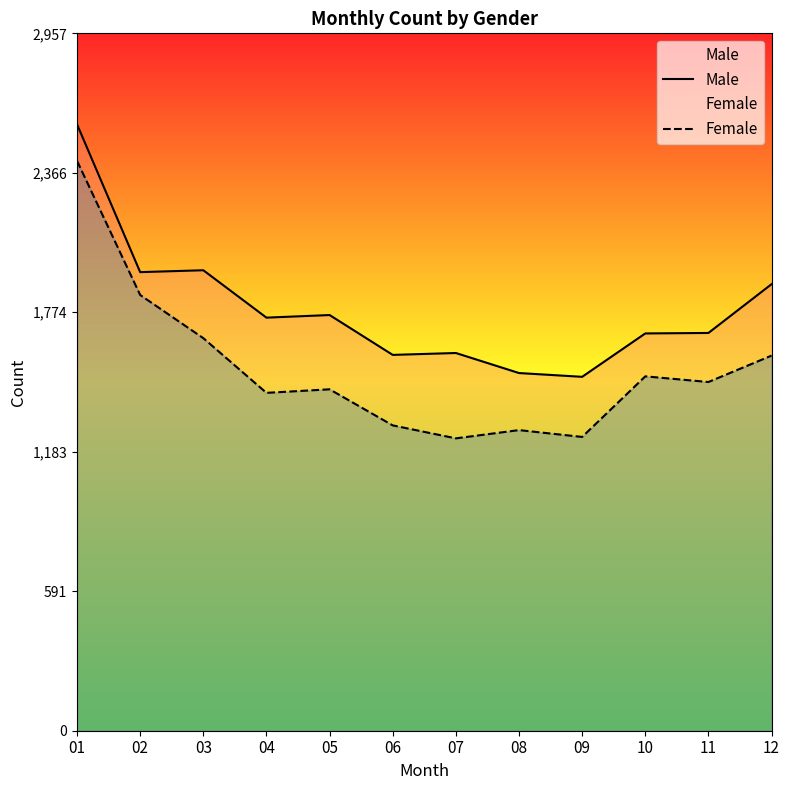

How many categories are shown in the chart?

12